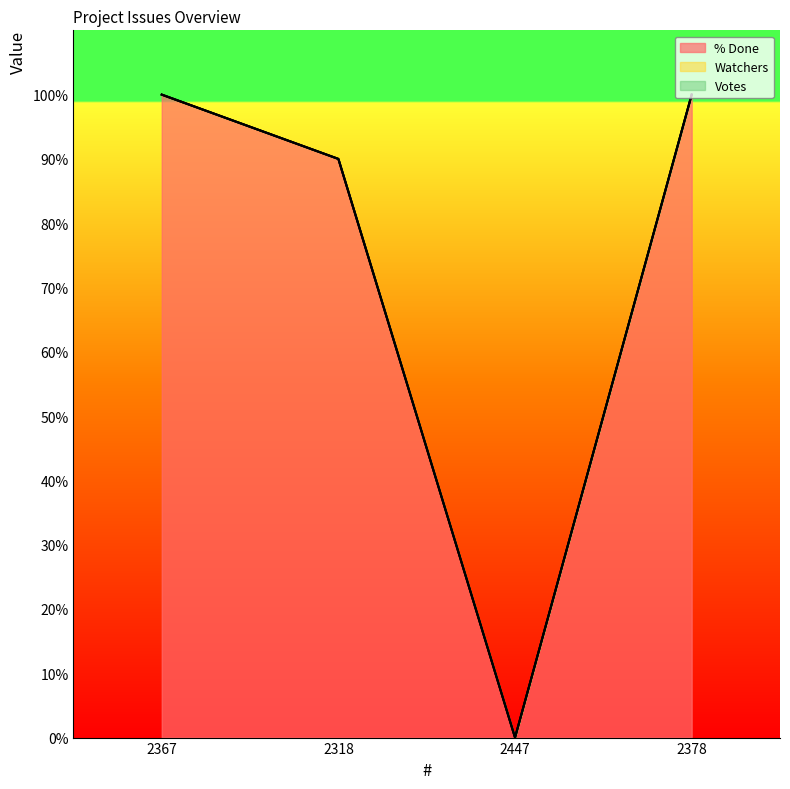

Which category has the lowest value in the Votes series?

2367